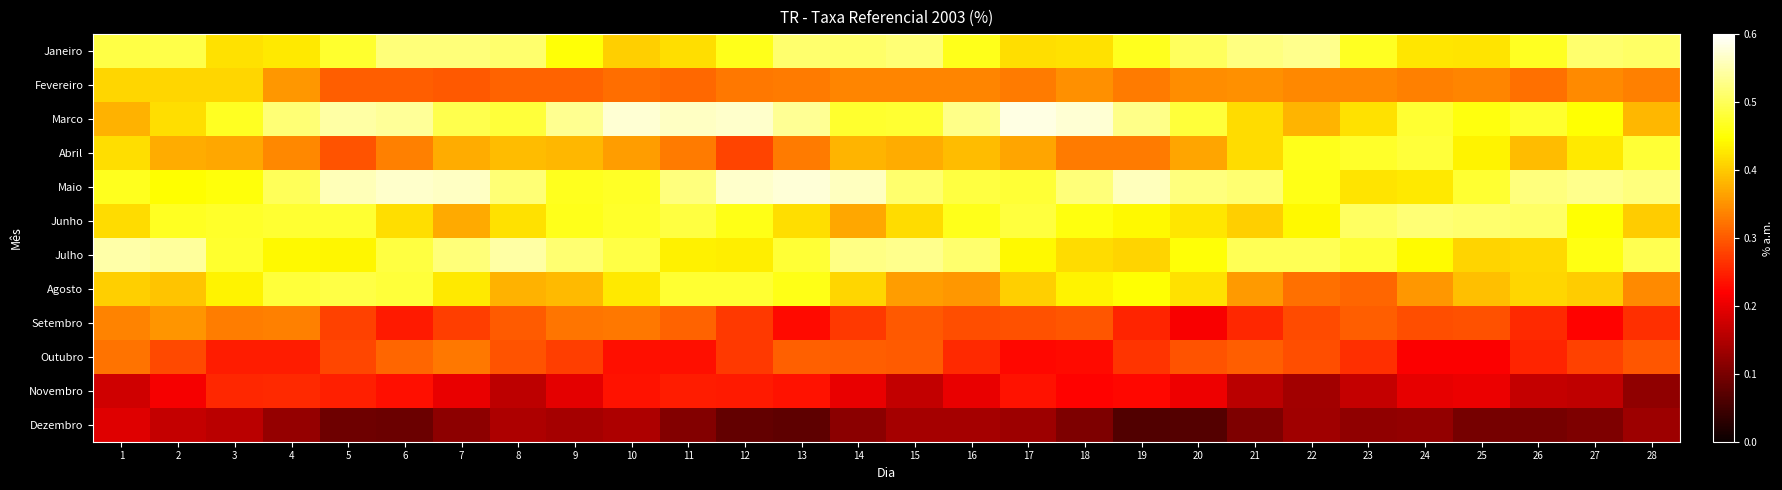

At how many categories does at least one series exceed 0?

28